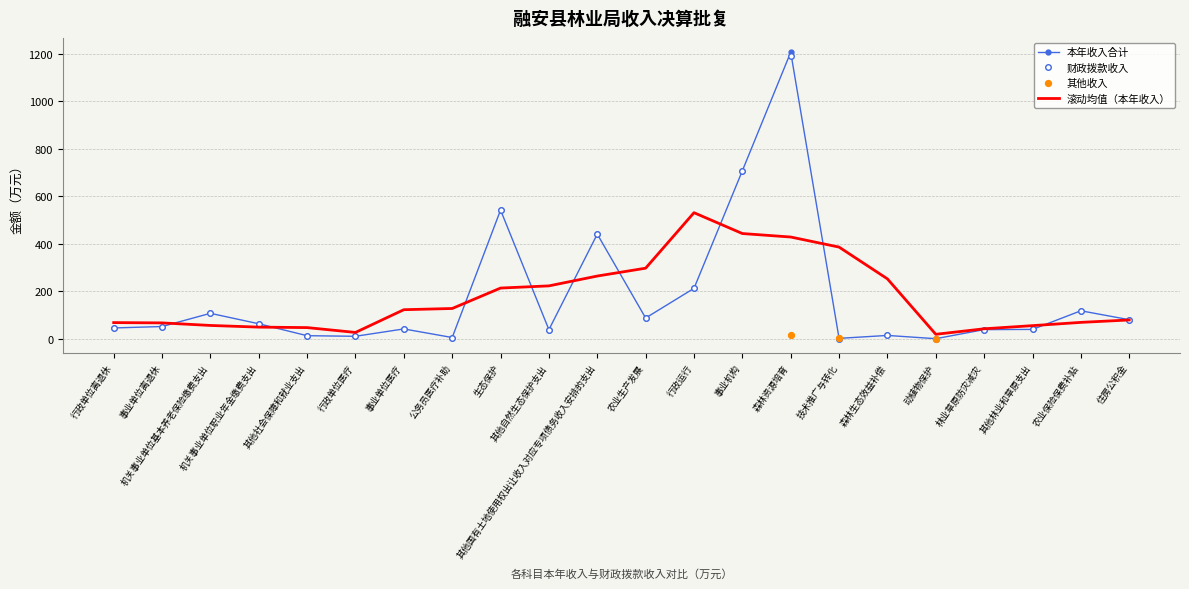

Which series contains the highest Y value?

本年收入合计